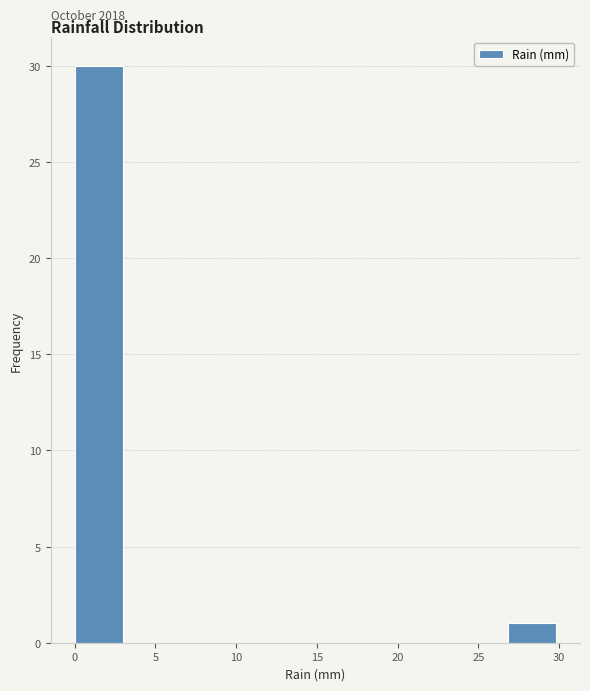

Which range on the x-axis has the tallest bar?

0 to 3